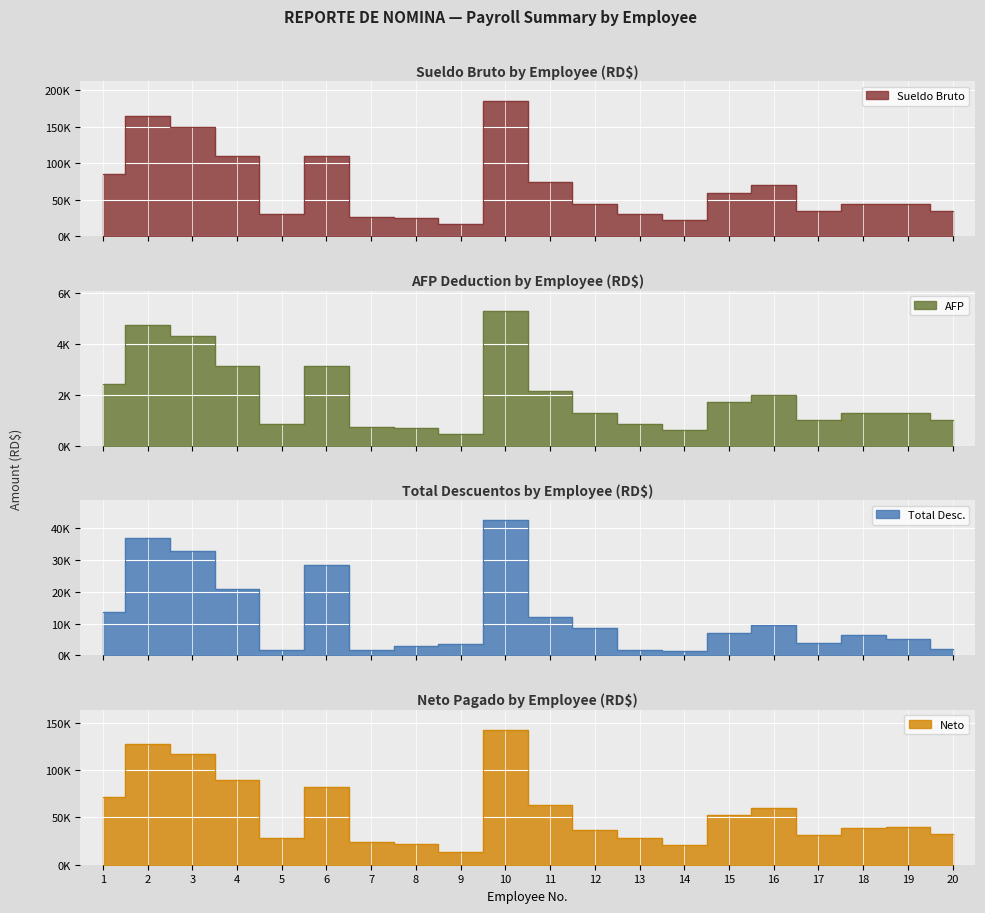

At how many categories does at least one series exceed 74475?

7